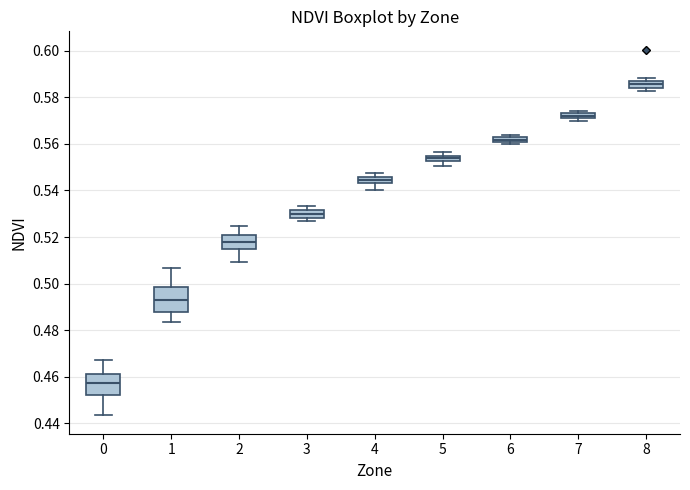

Which box has the highest median line?

8